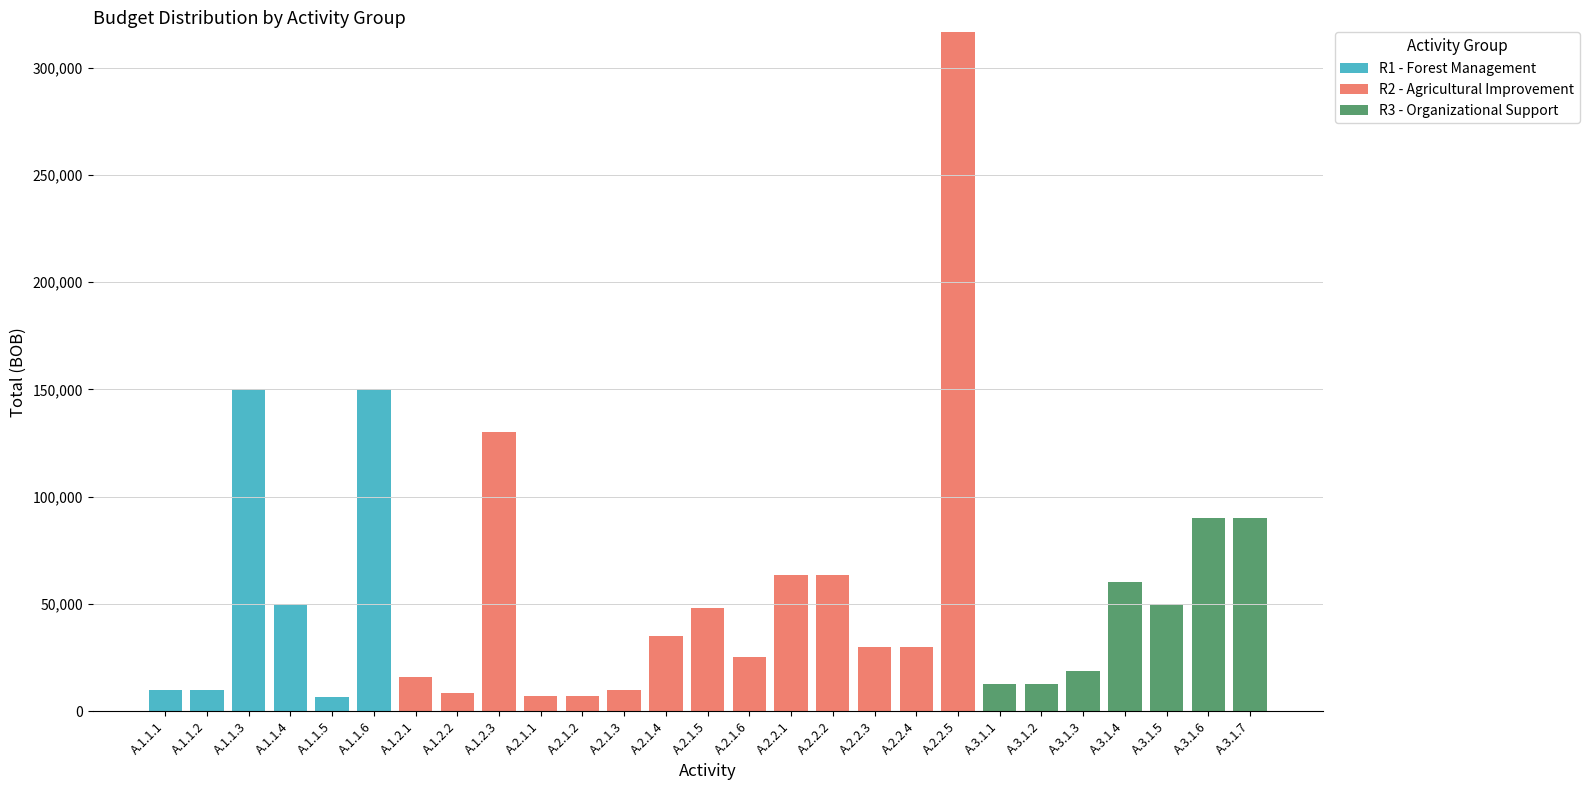

At which category is the sum across all series the highest?

A.2.2.5